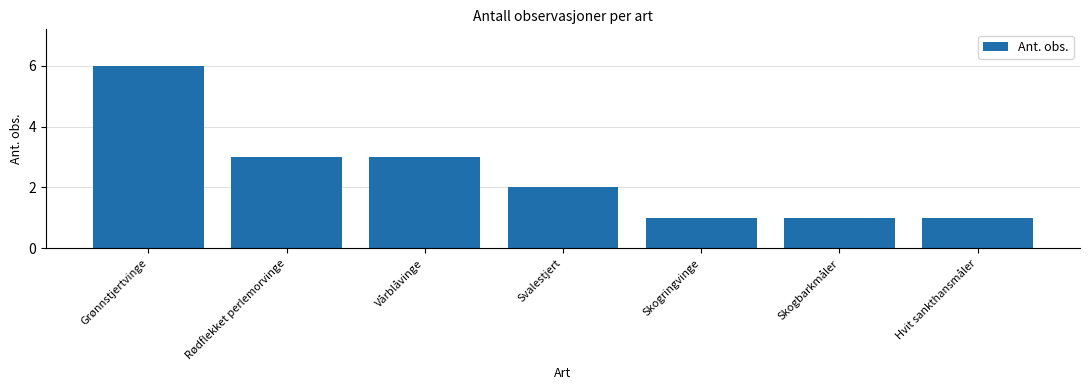

Reading left to right, extract all data points from this chart.

Grønnstjertvinge=6	Rødflekket perlemorvinge=3	Vårblåvinge=3	Svalestjert=2	Skogringvinge=1	Skogbarkmåler=1	Hvit sankthansmåler=1